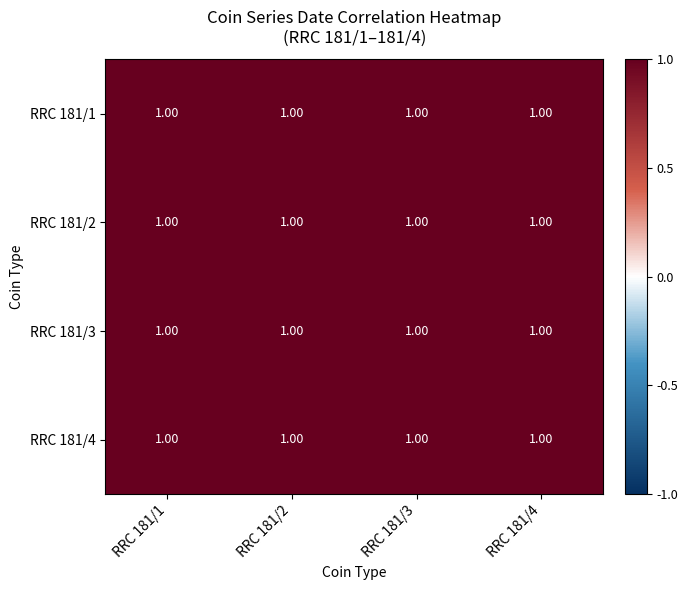

Which series has the largest total across all categories?

RRC 181/2